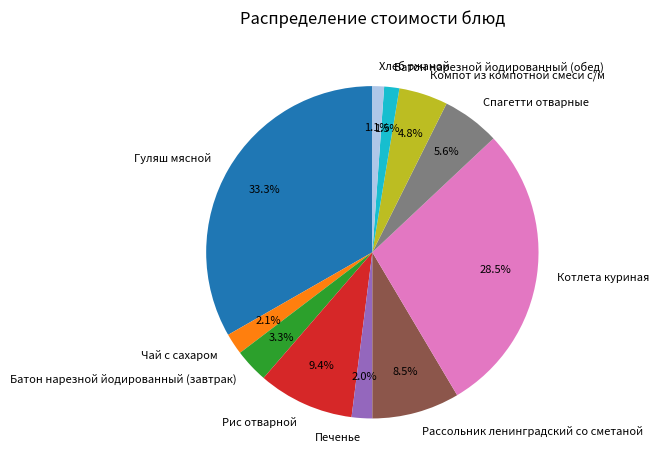

Does Спагетти отварные represent more than half of the total?

No